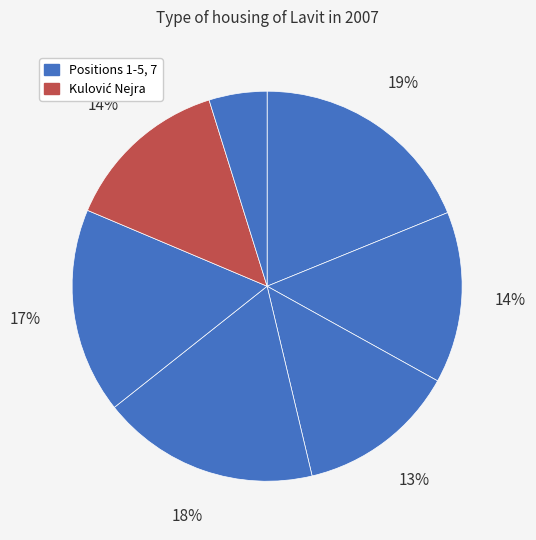

How many slices are in this pie chart?

7